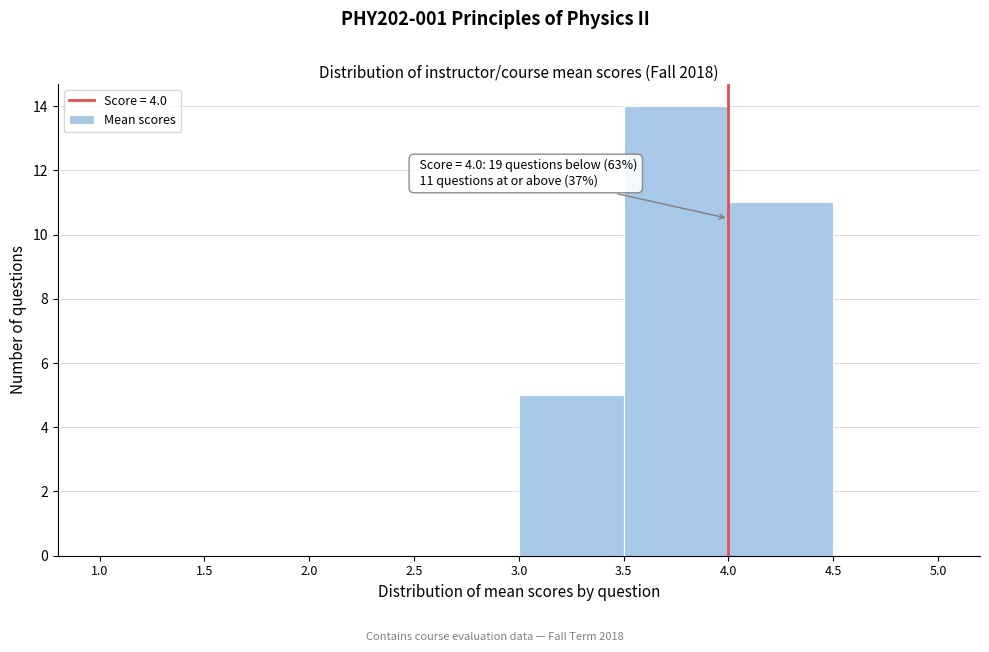

Which range on the x-axis has the tallest bar?

3.5 to 4.0